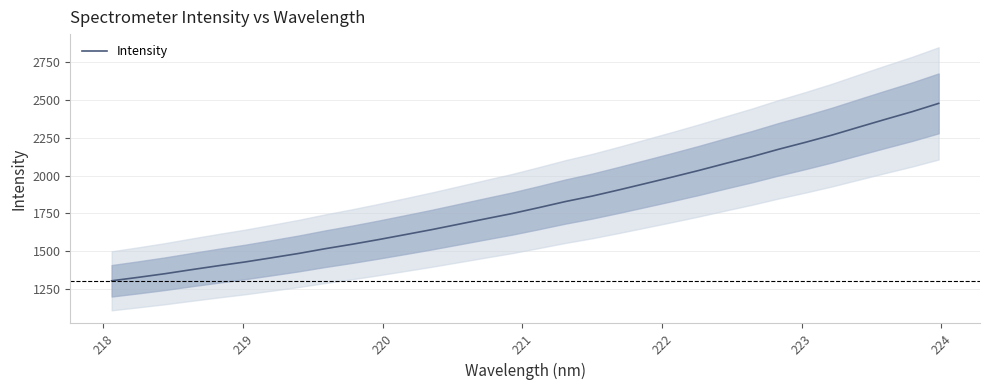

Does the chart have visible grid lines?

Yes